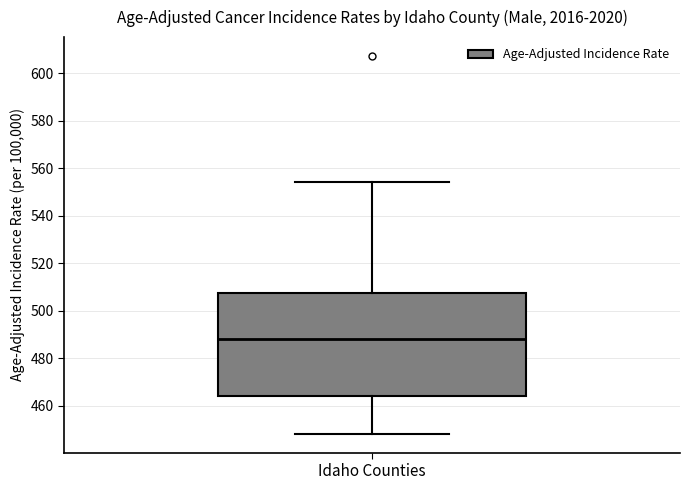

Read this box plot against the y-axis: the position of the median line, the range covered by the box, and the ends of both whiskers. The values are not printed on the chart, so give them approximately, as read against the axis.

median 488, box 464 to 508, whiskers 448 to 554